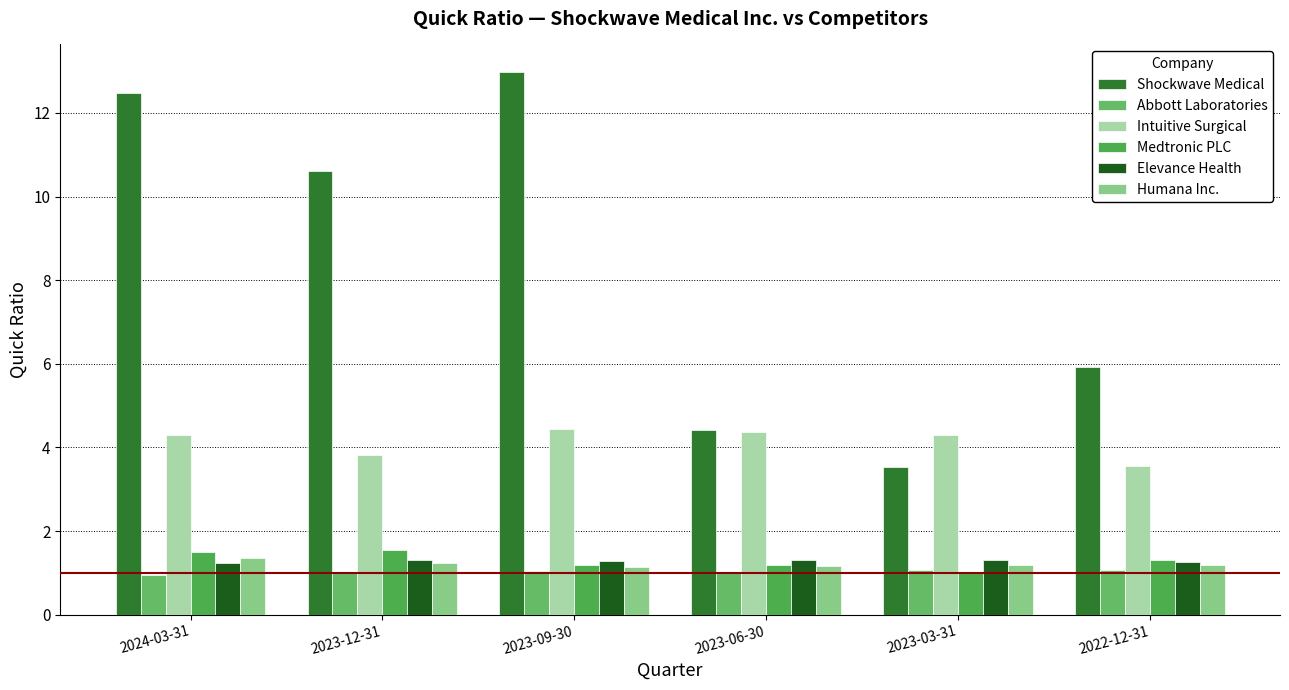

What is the sum of the Elevance Health values at 2022-12-31 and 2024-03-31?

2.5